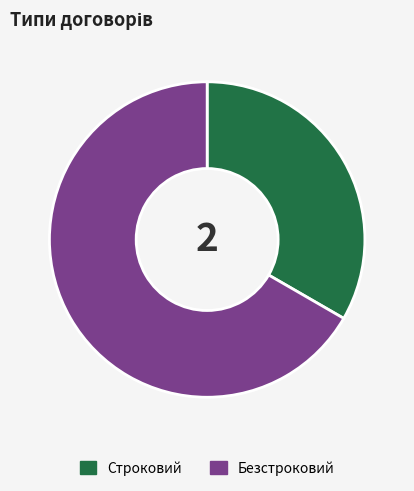

What is the smallest slice in the pie chart?

Строковий